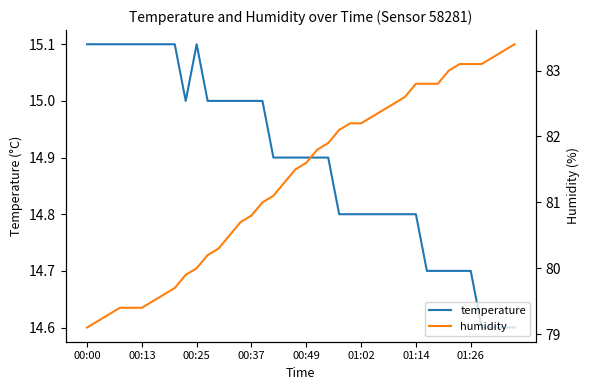

What position from the left is 17?

18